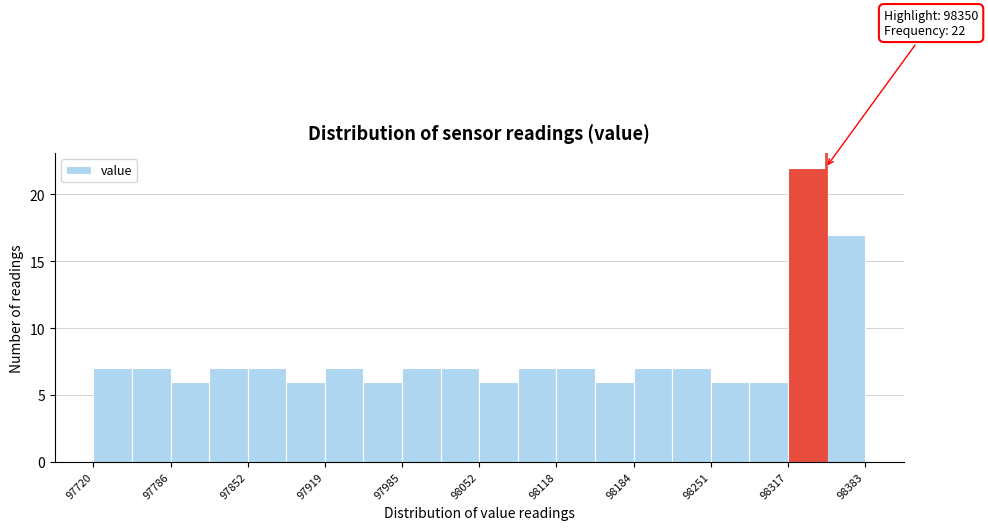

Around what value on the x-axis is the tallest bar? Give the approximate position of its centre, as read against the axis.

98330